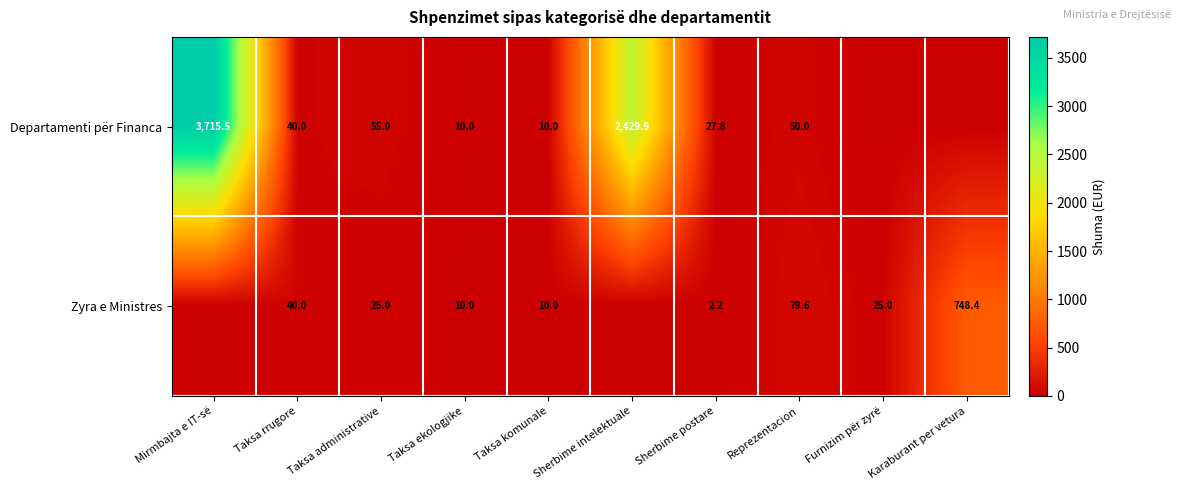

How many distinct data groups are displayed?

2